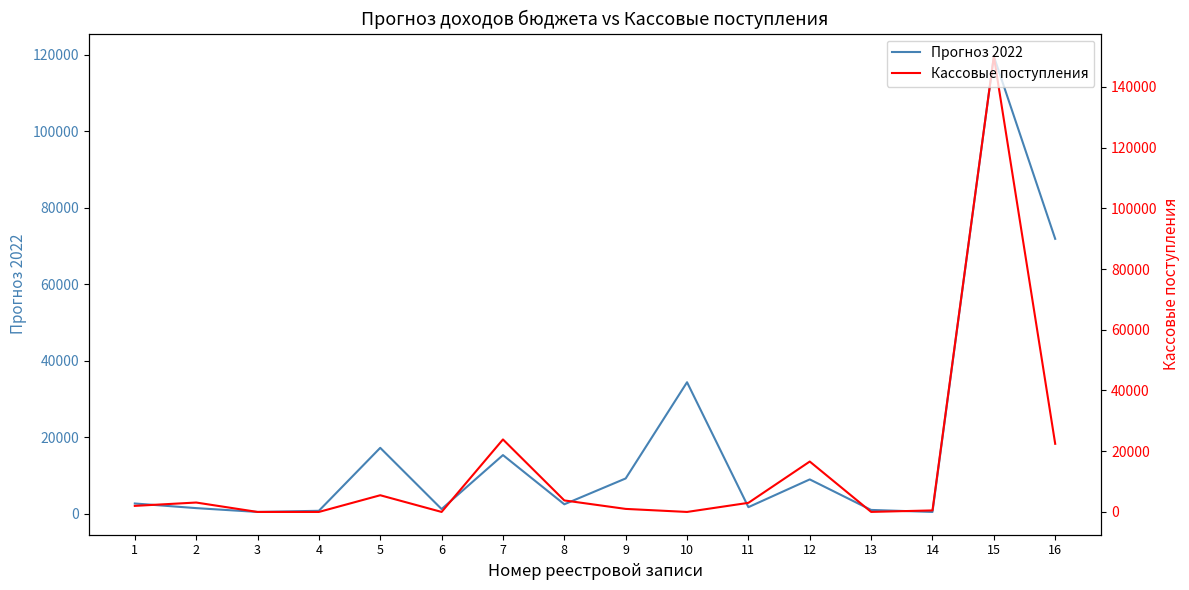

Reading left to right, what are all the values shown in this chart?

Прогноз 2022: 2707.0	1500.0	500.0	800.0	17250.0	1250.0	15352.0	2500.0	9250.0	34387.0	1750.0	9000.0	1025.0	500.0	119528.5	71855.0
Кассовые поступления: 2000.0	3100.0	0.0	0.0	5500.0	0.0	23875.3	3794.5	1000.0	0.0	3000.0	16600.0	15.5	500.2	150041.2	22440.9